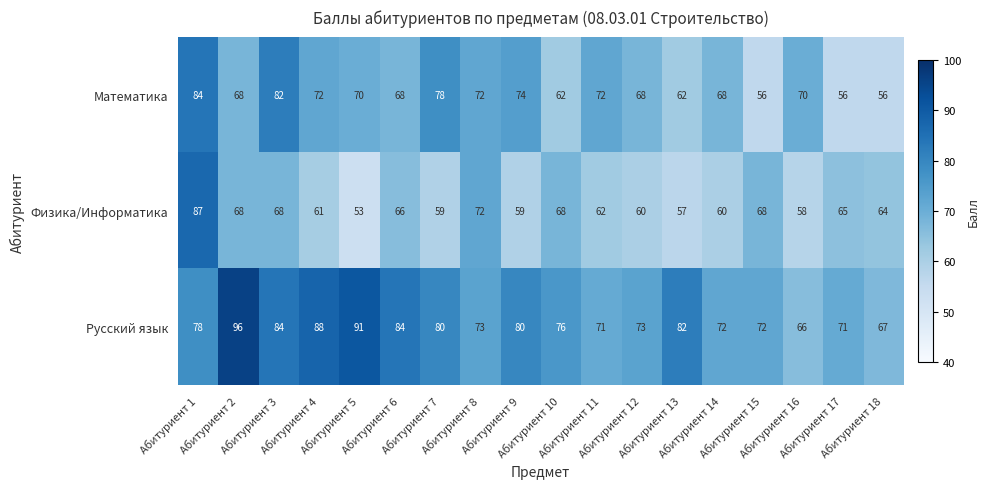

What is the difference between the maximum and minimum values in the Физика/Информатика series?

34